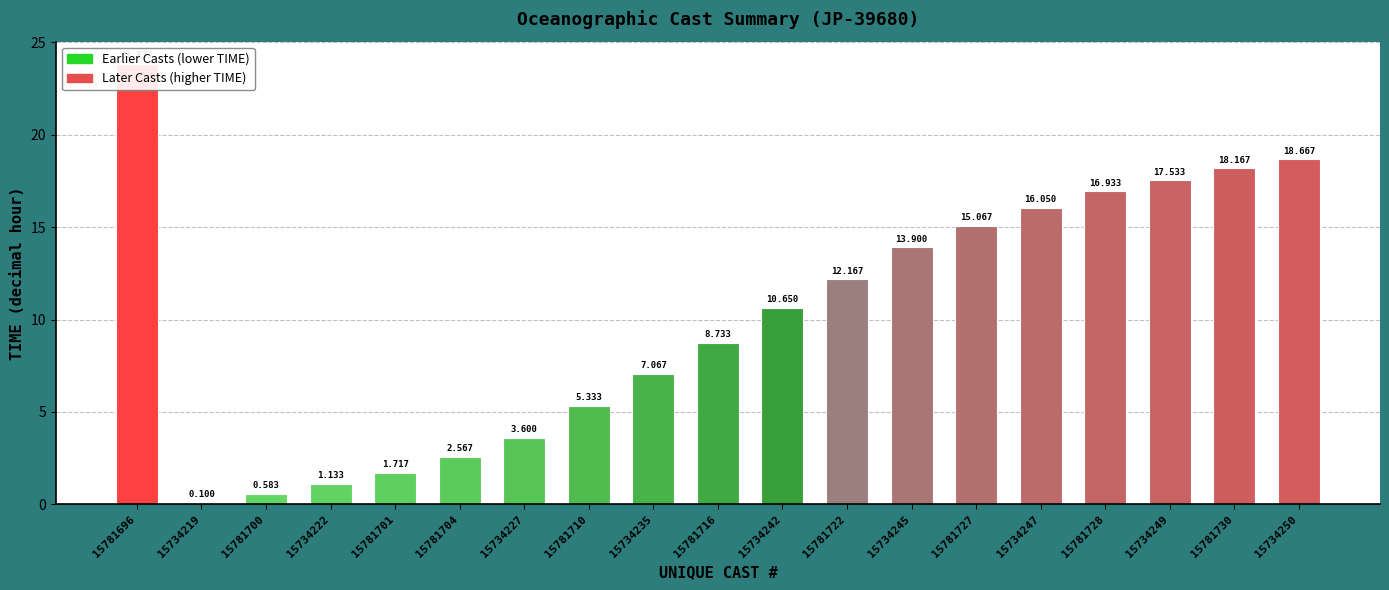

What is the change in value from 15734219 to 15781704?

+2.5